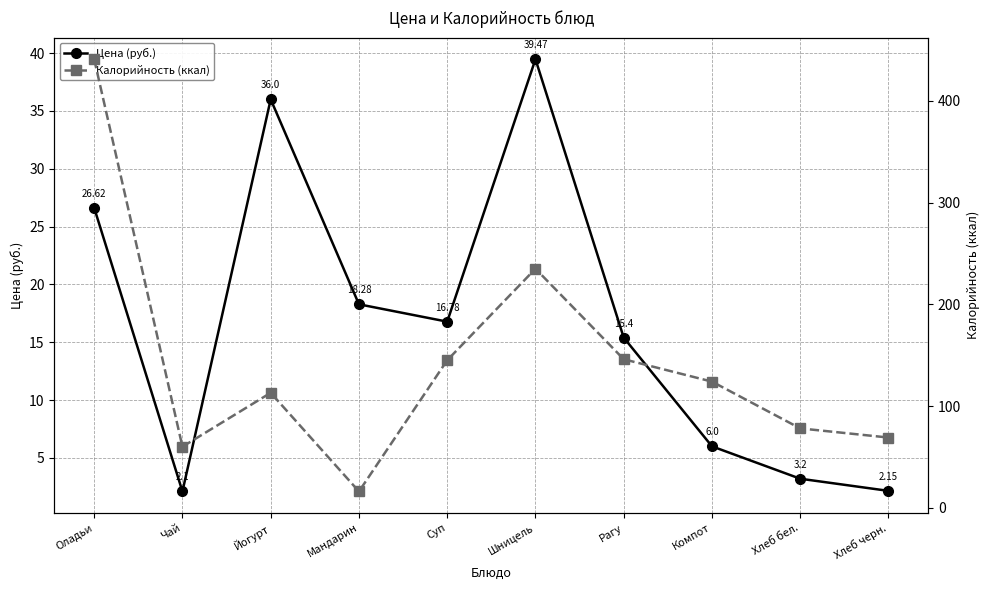

List the labels in order of Калорийность (ккал) value, smallest first.

Мандарин, Чай, Хлеб черн., Хлеб бел., Йогурт, Компот, Суп, Рагу, Шницель, Оладьи